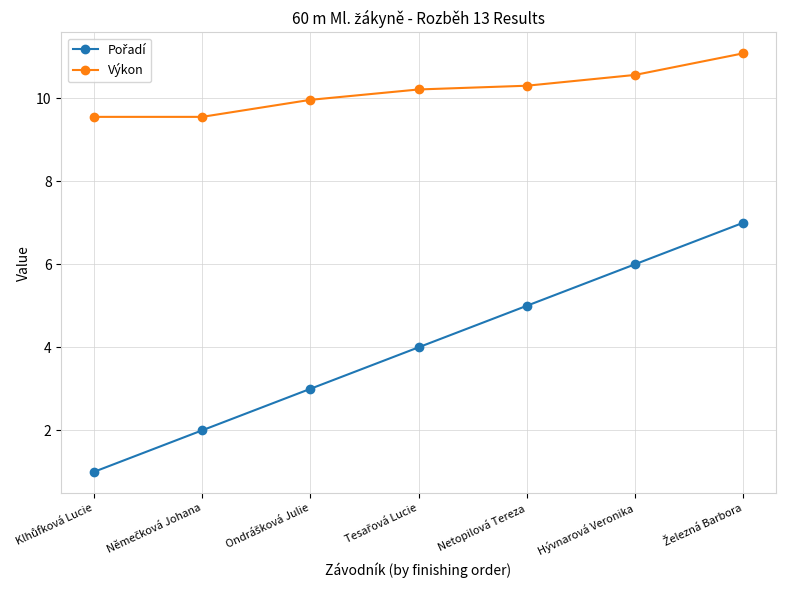

Which series has the largest total across all categories?

Výkon